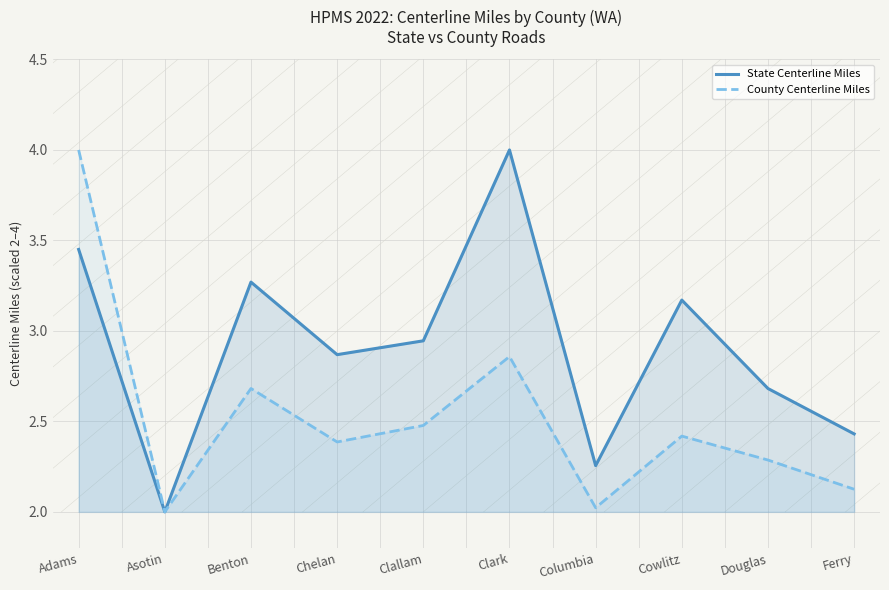

Which has a higher value, Benton or Clallam?

Benton